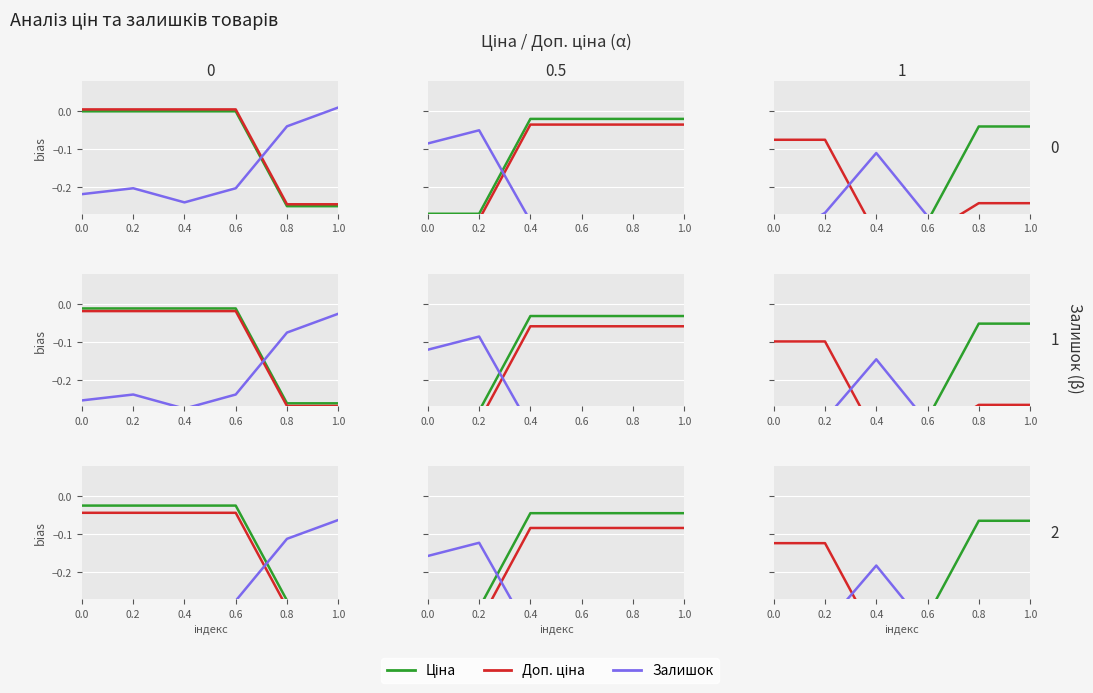

Which series has the widest spread of values?

Ціна (No missing)